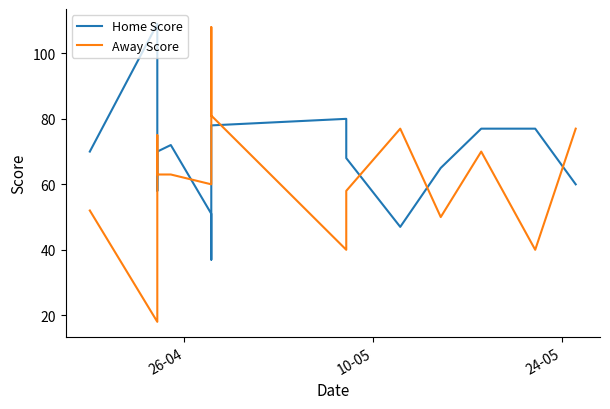

Is it true that Home Score equals 51 at 13?

False